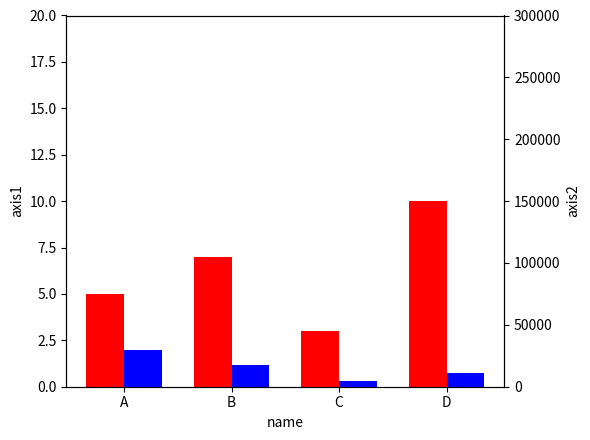

Rank the series by their maximum value, from highest to lowest.

axis2, axis1